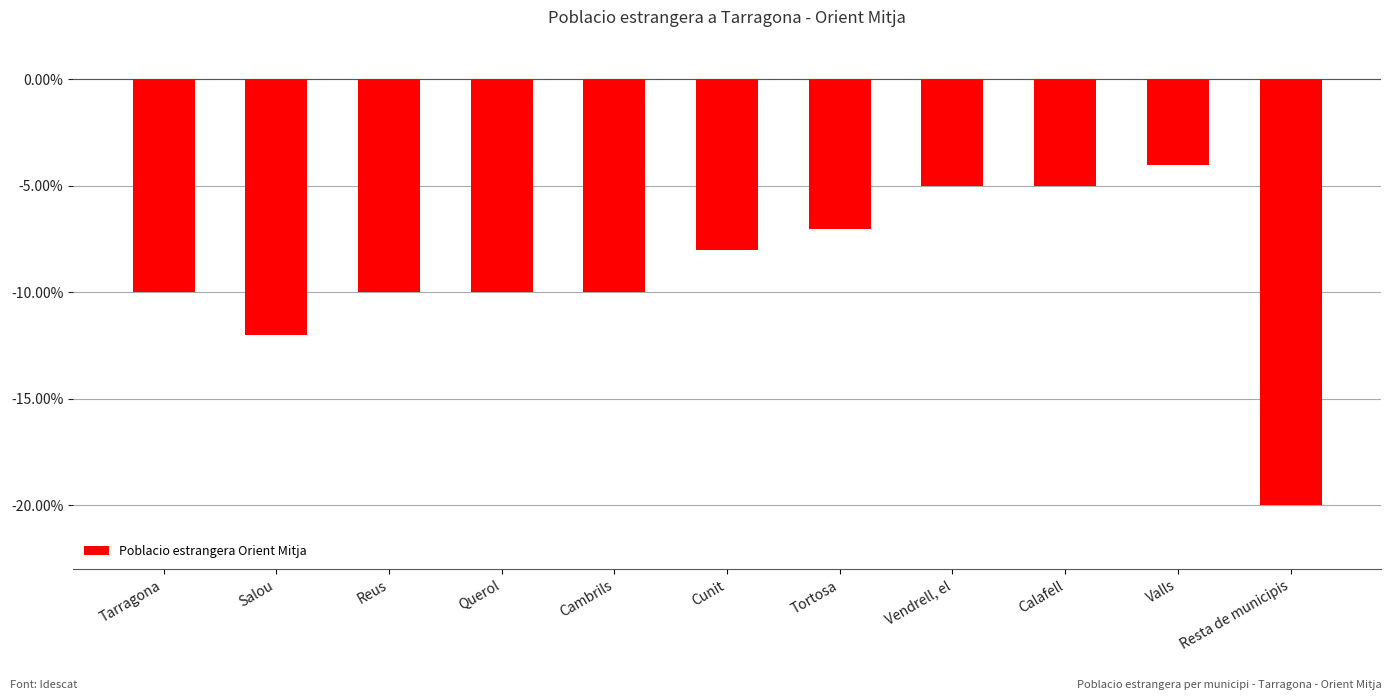

Between Tortosa and Querol, which is larger?

Tortosa